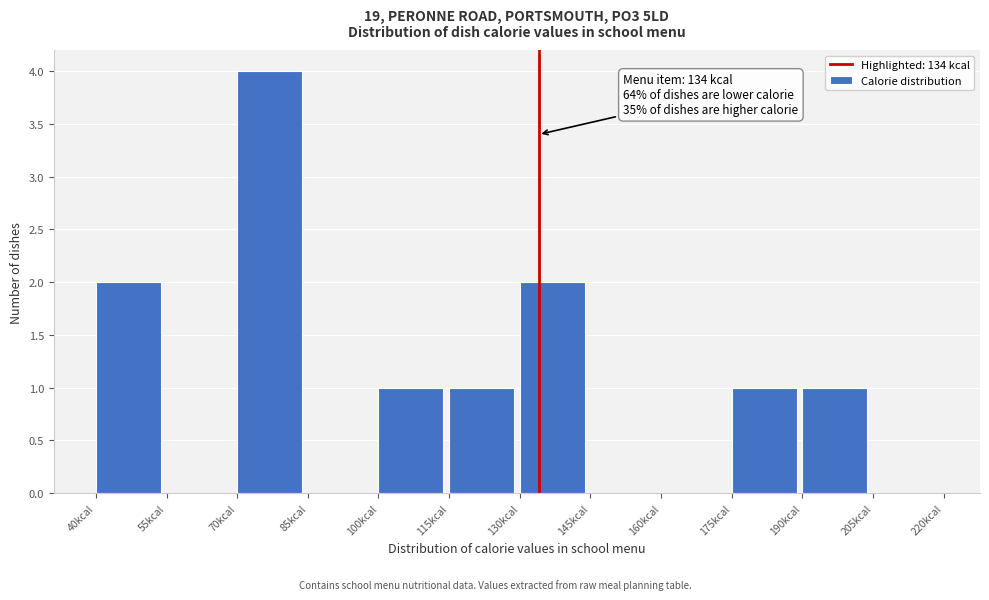

Over which range of the x-axis is the bar tallest?

70 to 85